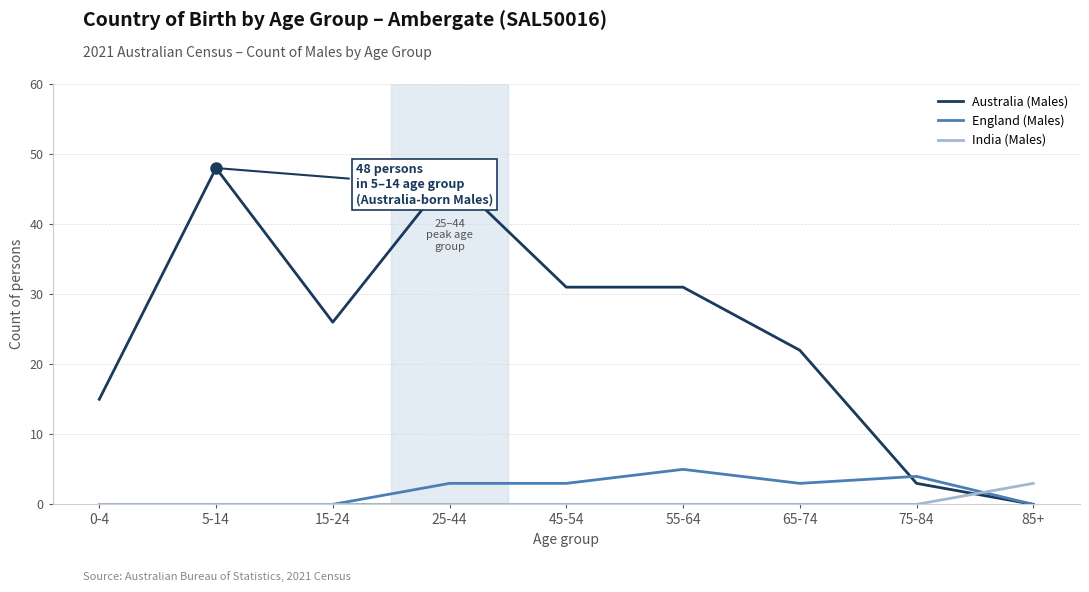

What is the average value of the Australia (Males) series?

25